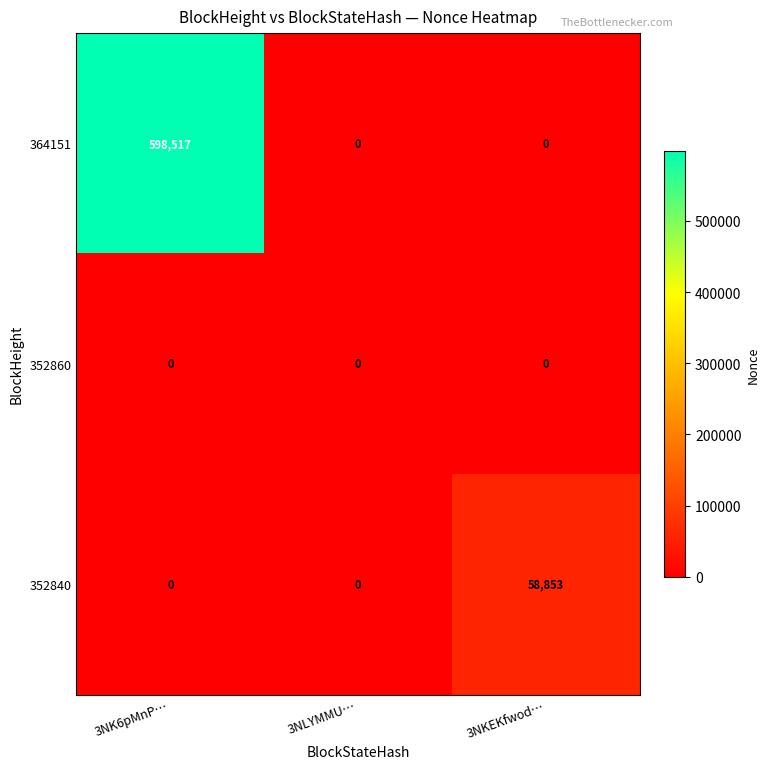

At which category is the sum across all series the highest?

3NK6pMnP…